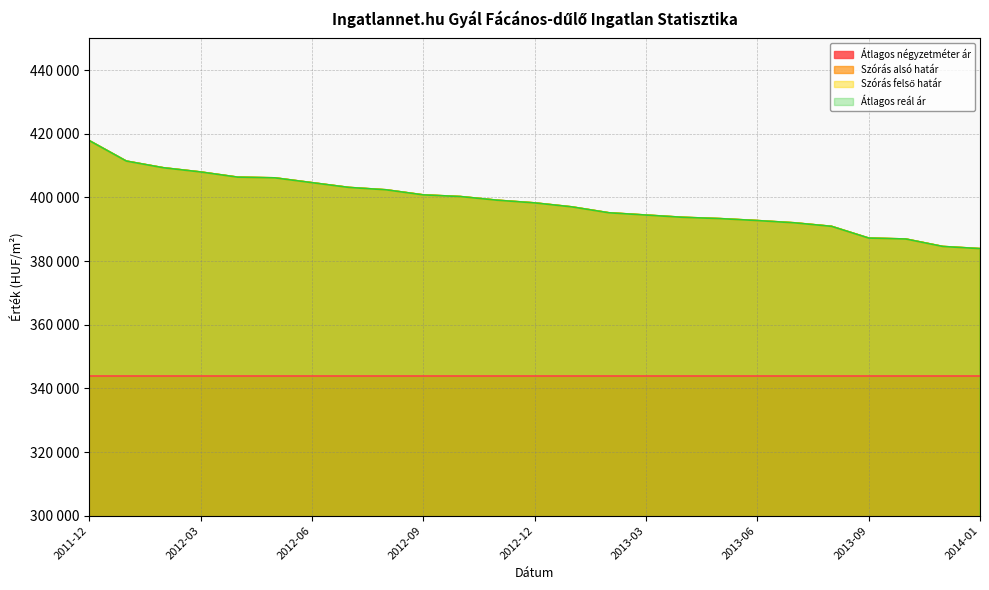

Count the number of categories in the chart.

25